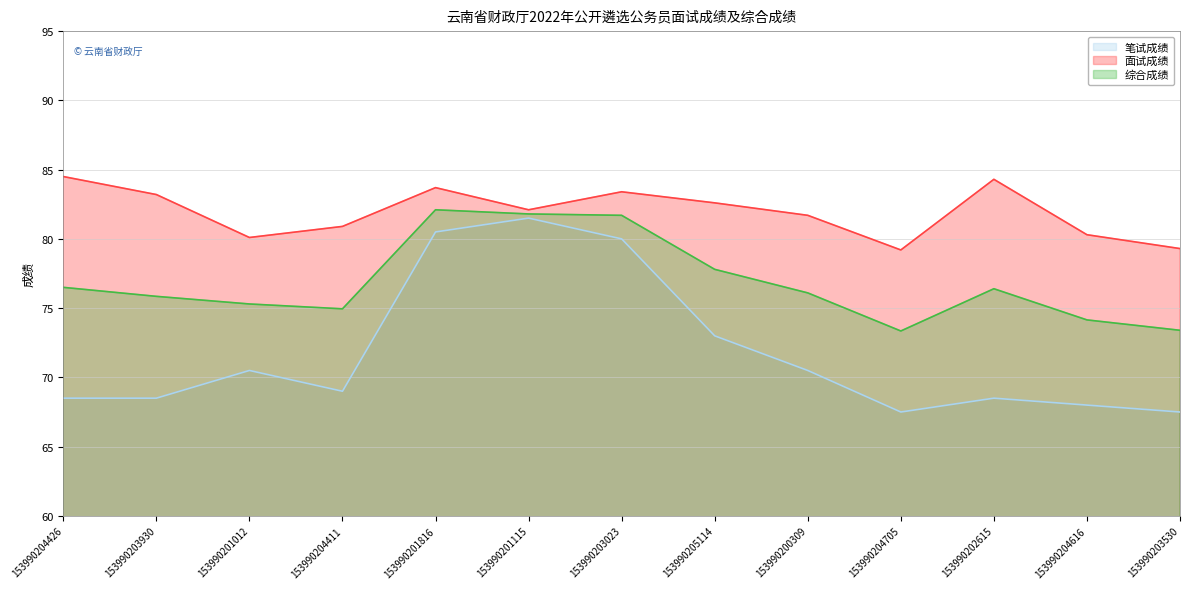

List the series in order of their overall mean, lowest first.

笔试成绩, 综合成绩, 面试成绩